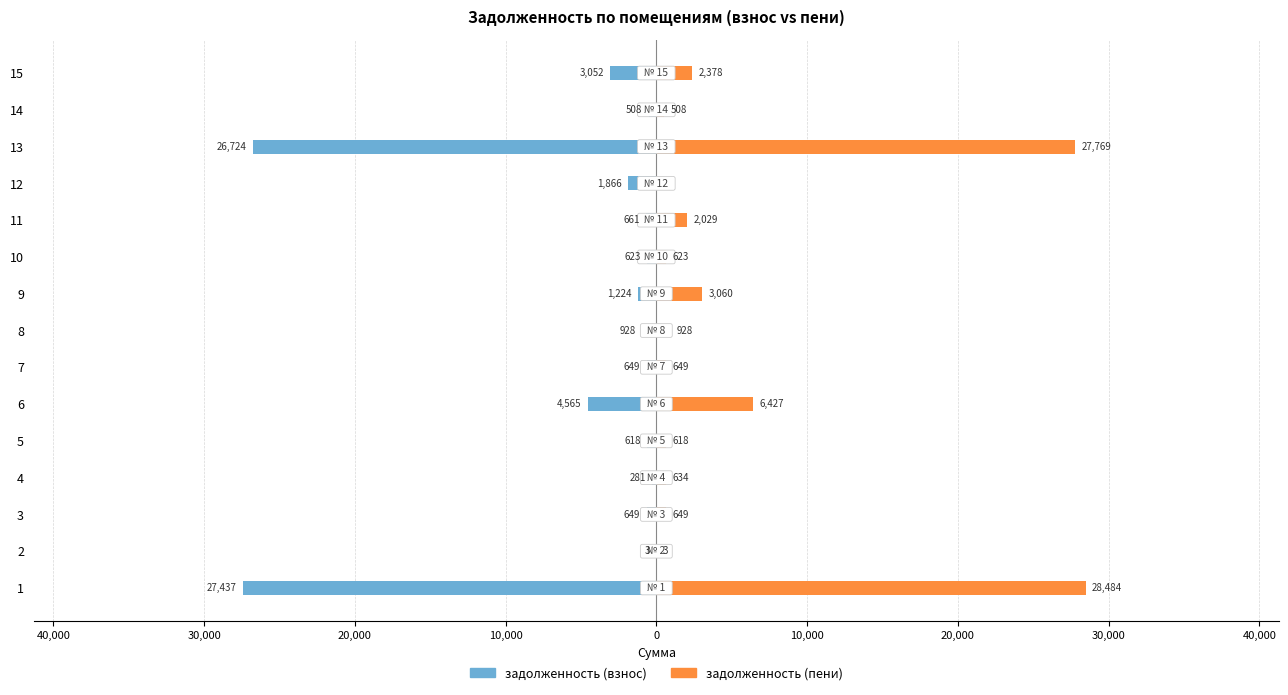

How many data points in задолженность (взнос) are above -661?

7